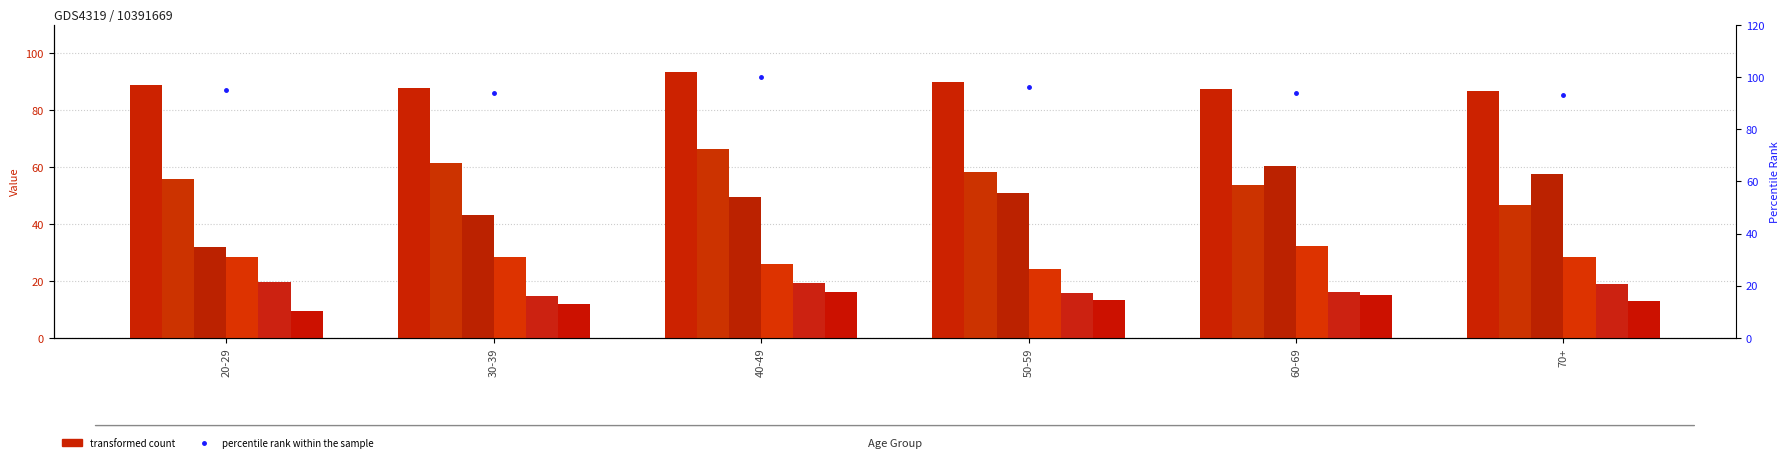

How many data points does each series have?

6